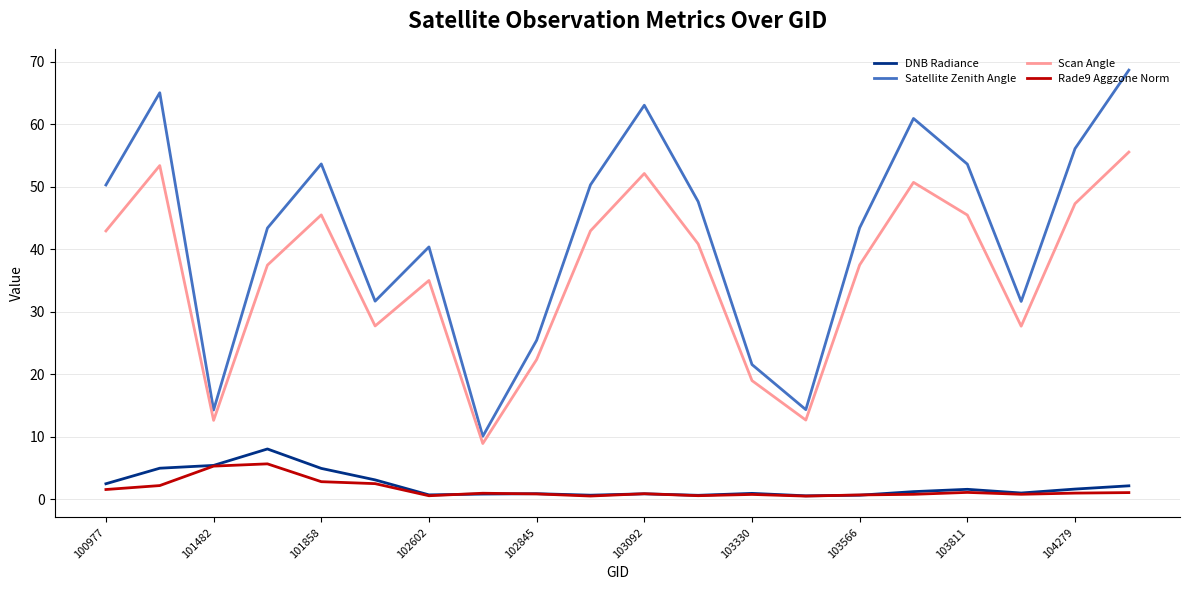

True or false: Scan Angle and DNB Radiance cross at least once.

False